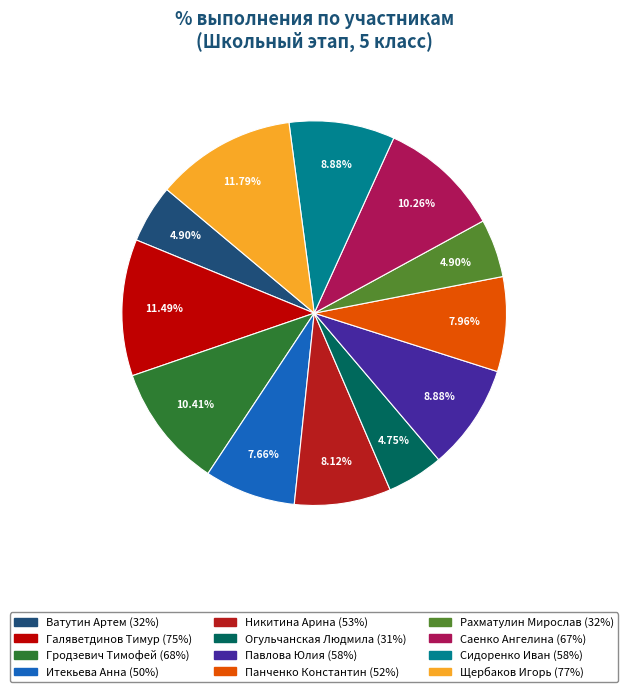

To the nearest percent, what is the difference between the Никитина Арина and Галяветдинов Тимур slice percentages?

3%